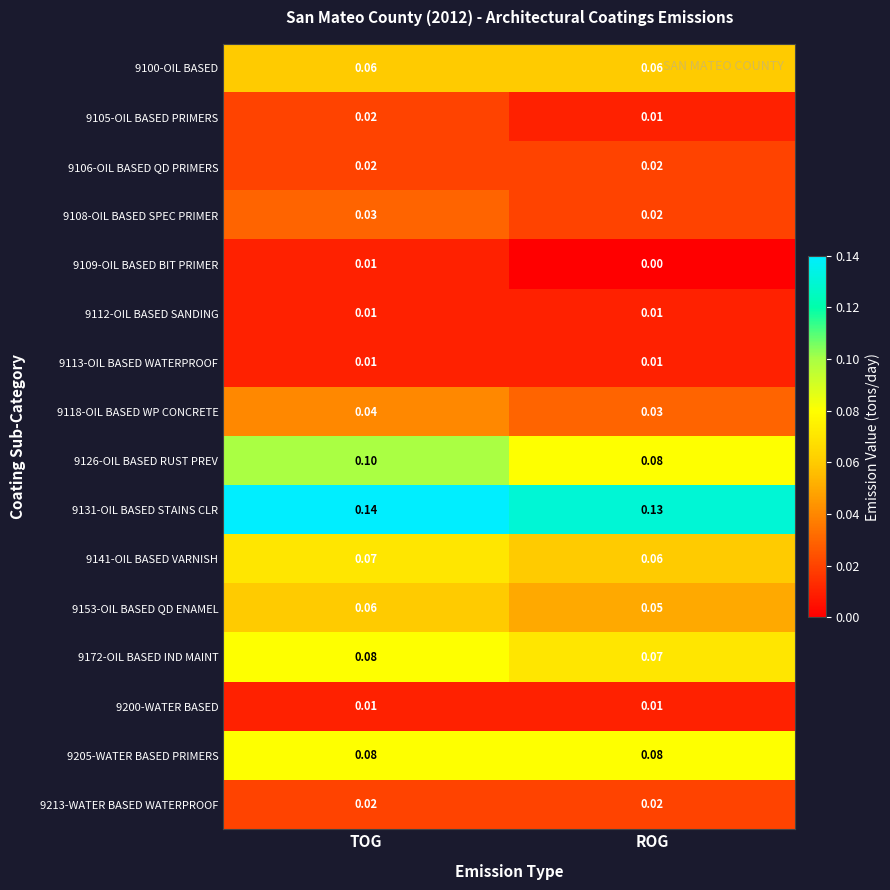

At how many categories does at least one series exceed 0?

2